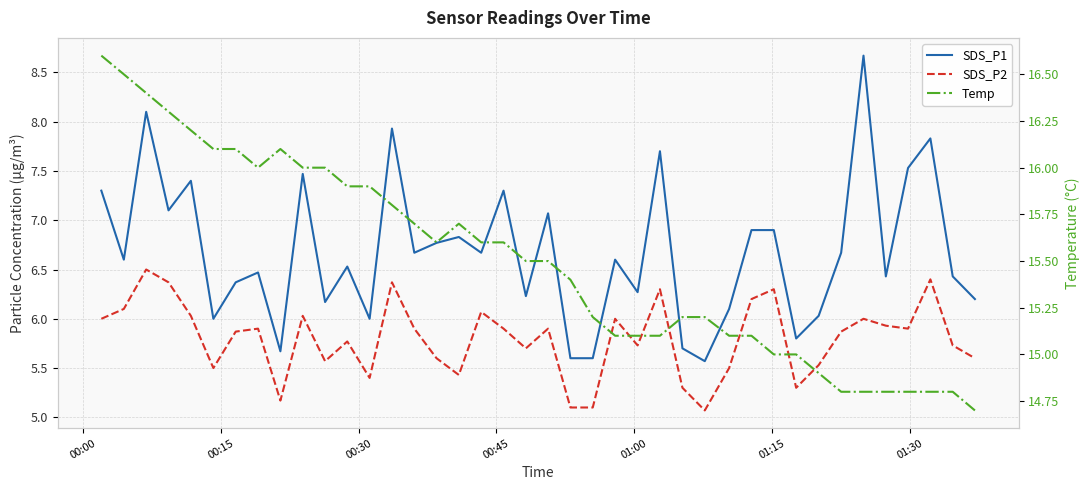

True or false: SDS_P1 and Temp intersect in this chart.

False